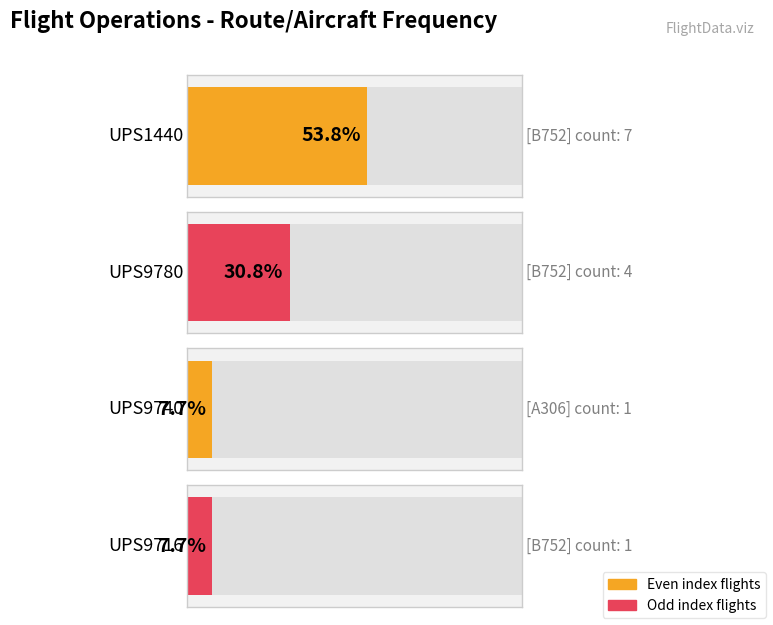

Does the chart contain stacked bars?

No